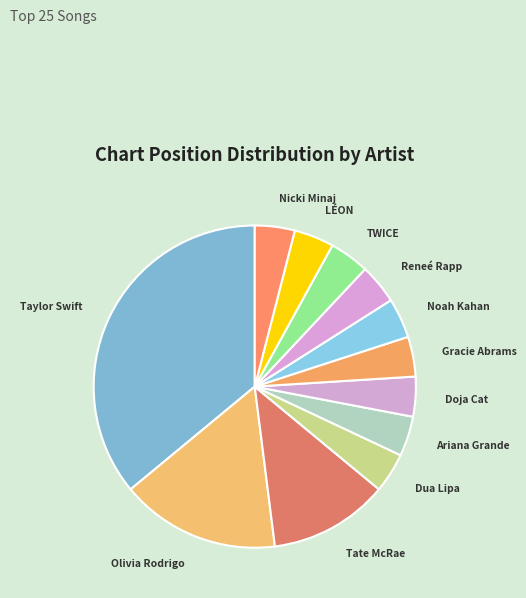

How many slices are in this pie chart?

12